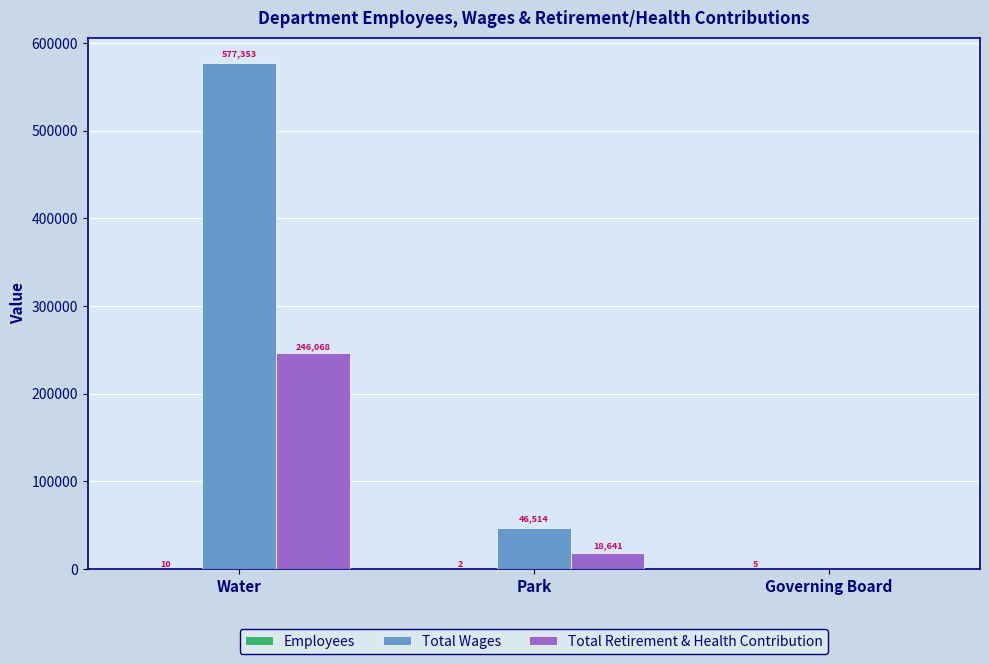

The value of Total Retirement & Health Contribution at Park is 18641. True or false?

True